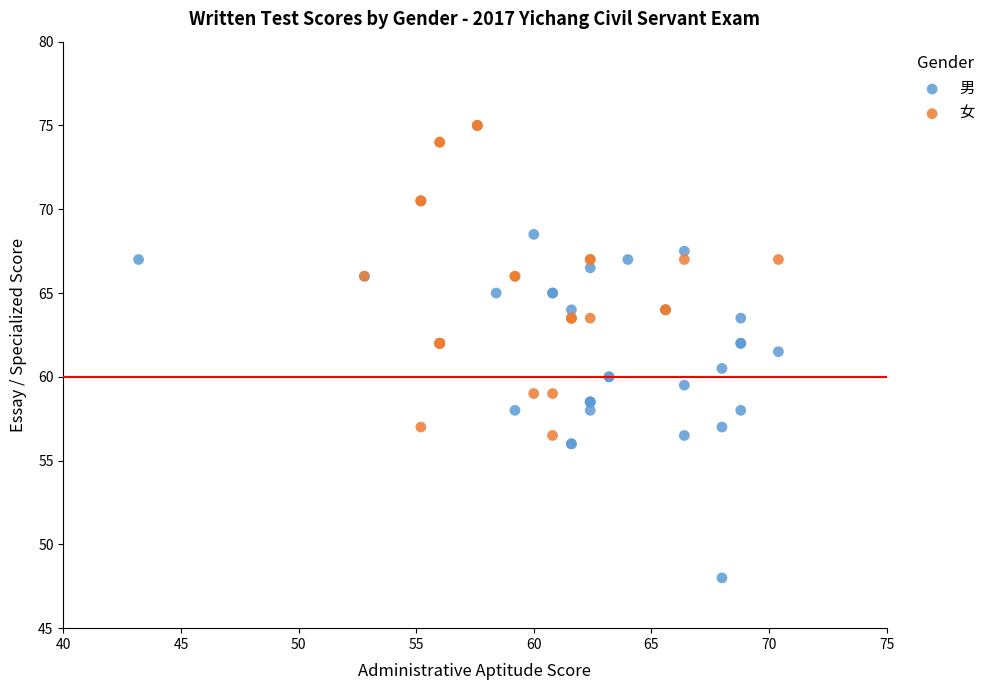

Which series reaches the minimum Y coordinate?

男